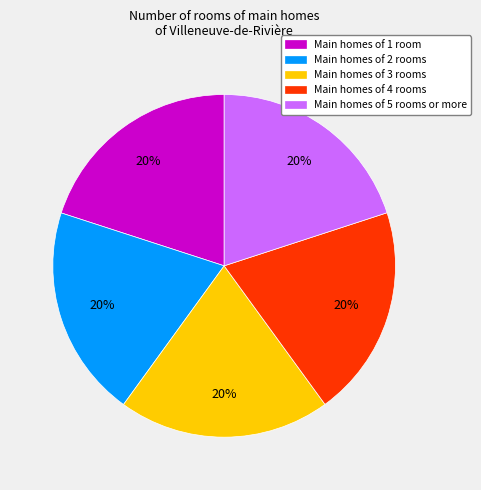

Count the number of slices in the pie.

5